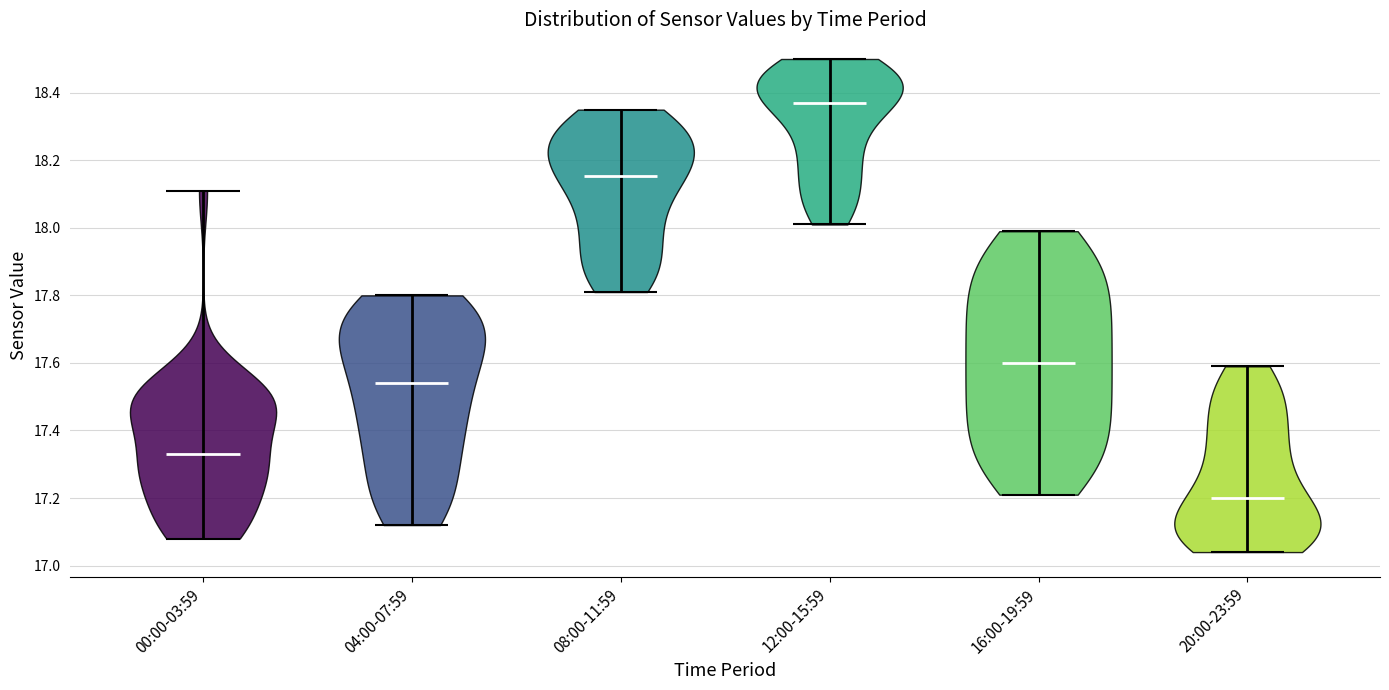

Reading left to right, read every violin against the y-axis: where its median line is, and the lowest and highest points it reaches. The values are not printed on the chart, so give them approximately, as read against the axis.

00:00-03:59: median line 17.34, lowest point 17.08, highest point 18.12
04:00-07:59: median line 17.54, lowest point 17.12, highest point 17.80
08:00-11:59: median line 18.16, lowest point 17.82, highest point 18.36
12:00-15:59: median line 18.38, lowest point 18.02, highest point 18.50
16:00-19:59: median line 17.60, lowest point 17.22, highest point 18.00
20:00-23:59: median line 17.20, lowest point 17.04, highest point 17.60